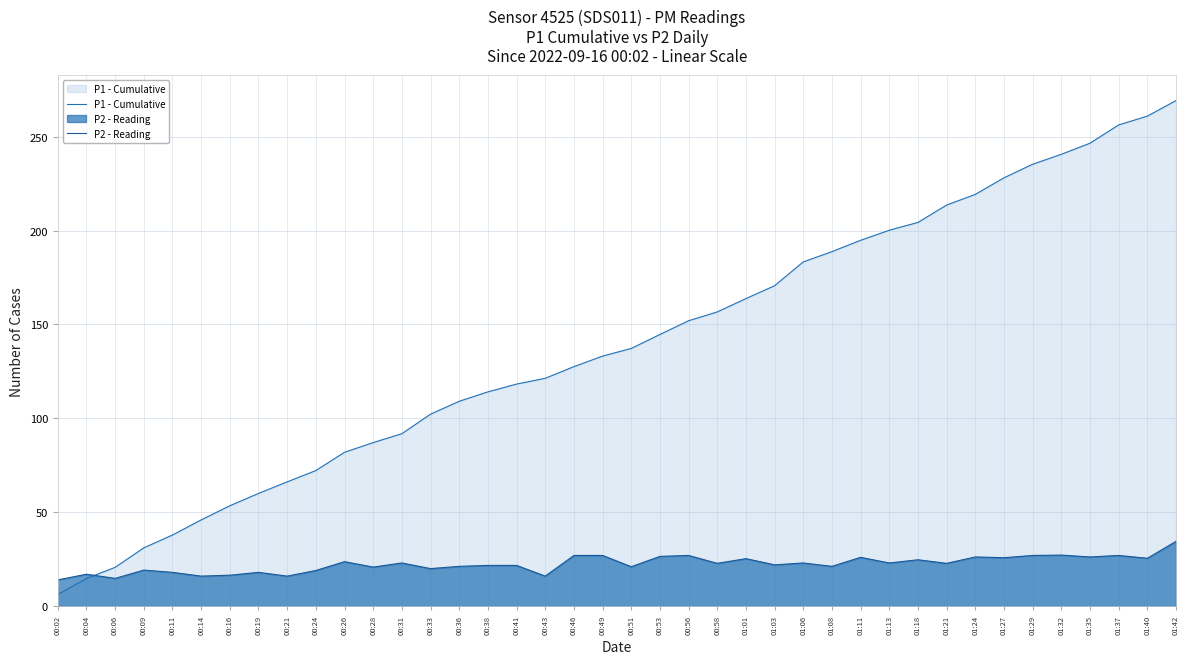

List the series in order of their peak value, lowest first.

P2 - Reading, P1 - Cumulative